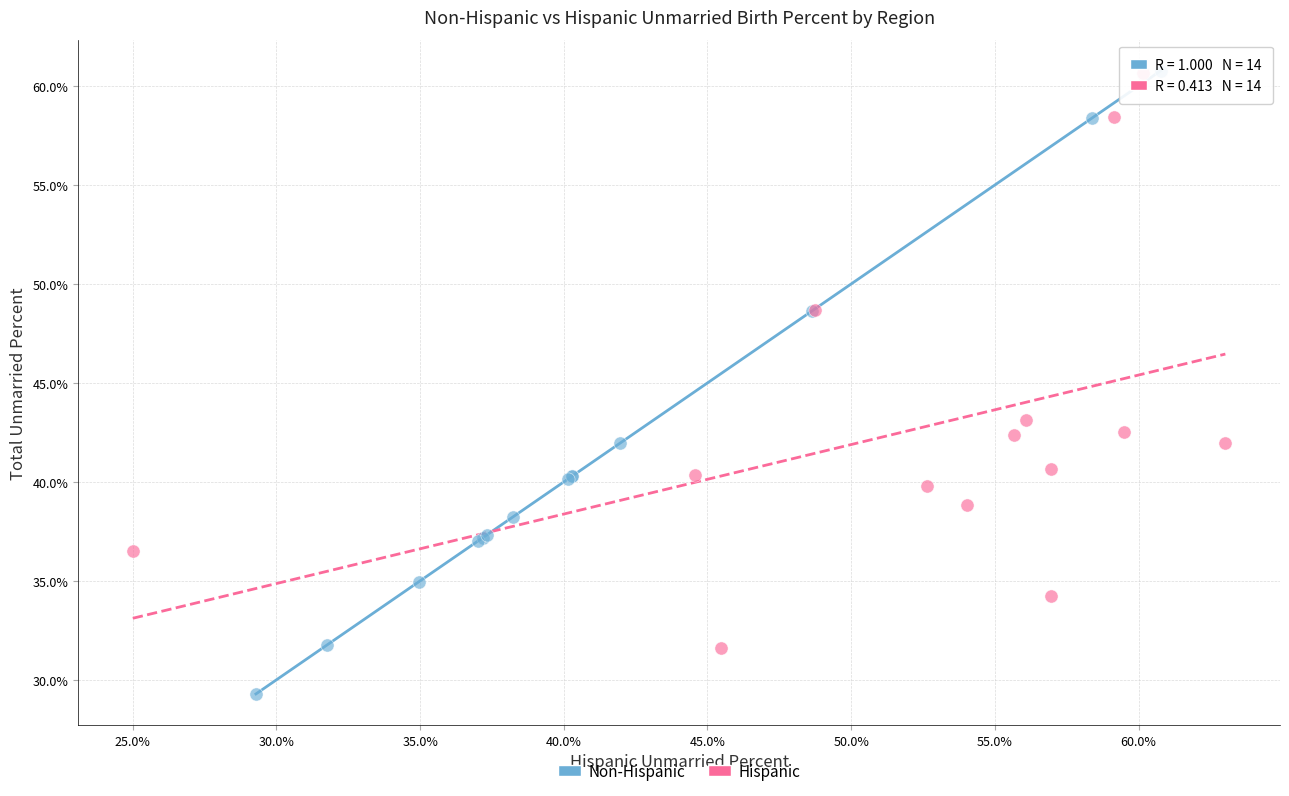

Which series has the largest Y range (max minus min)?

Non-Hispanic